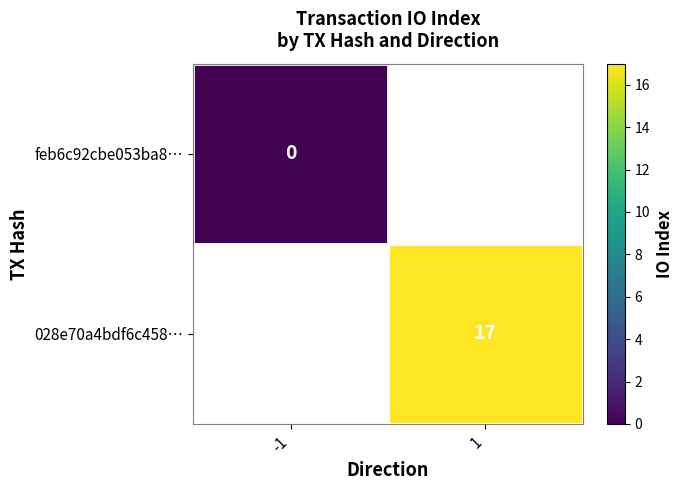

The value of 028e70a4bdf6c458… at 1 is 27. True or false?

False